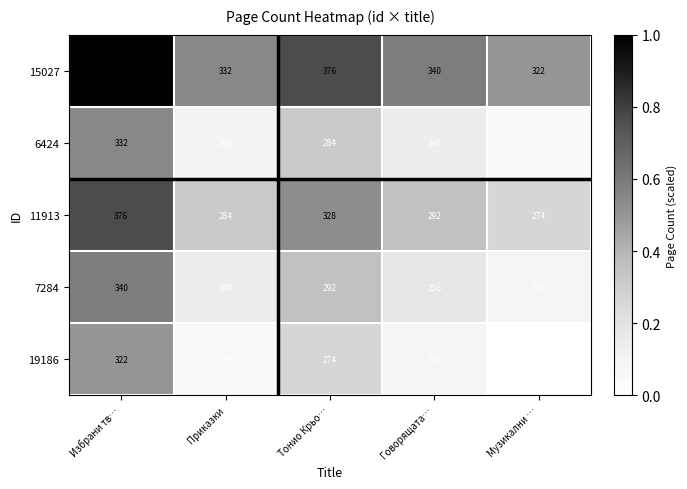

What is the maximum value shown in the chart?

424